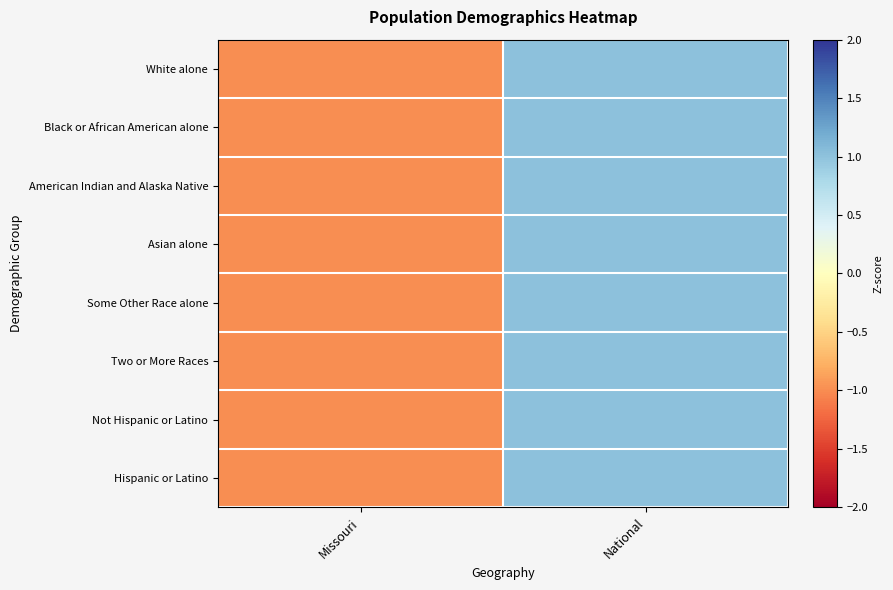

At how many categories does at least one series exceed 0?

1